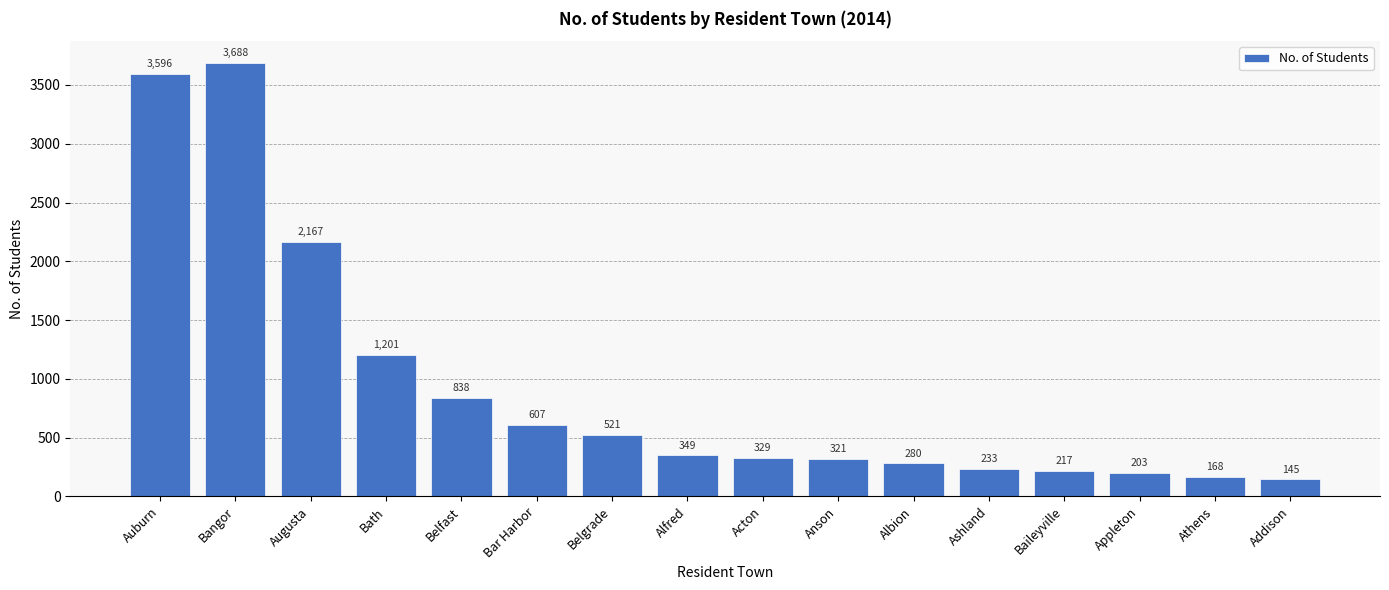

What is the change in value from Augusta to Bar Harbor?

-1560